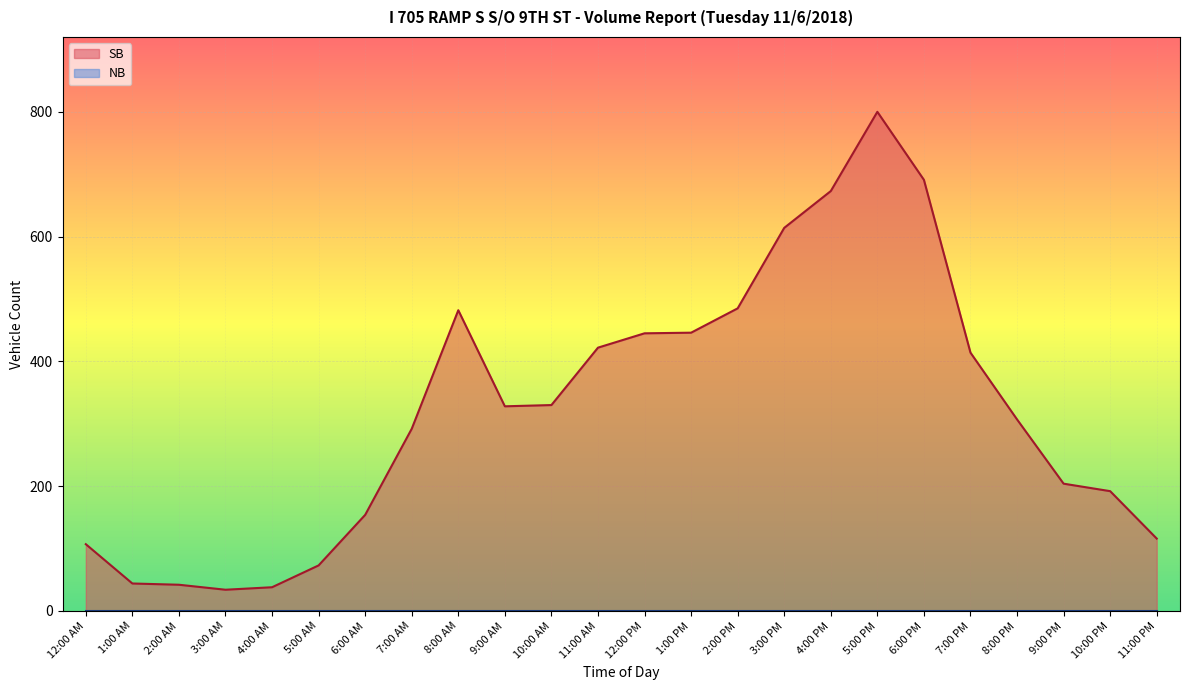

Does the chart display data point markers on the line(s)?

No